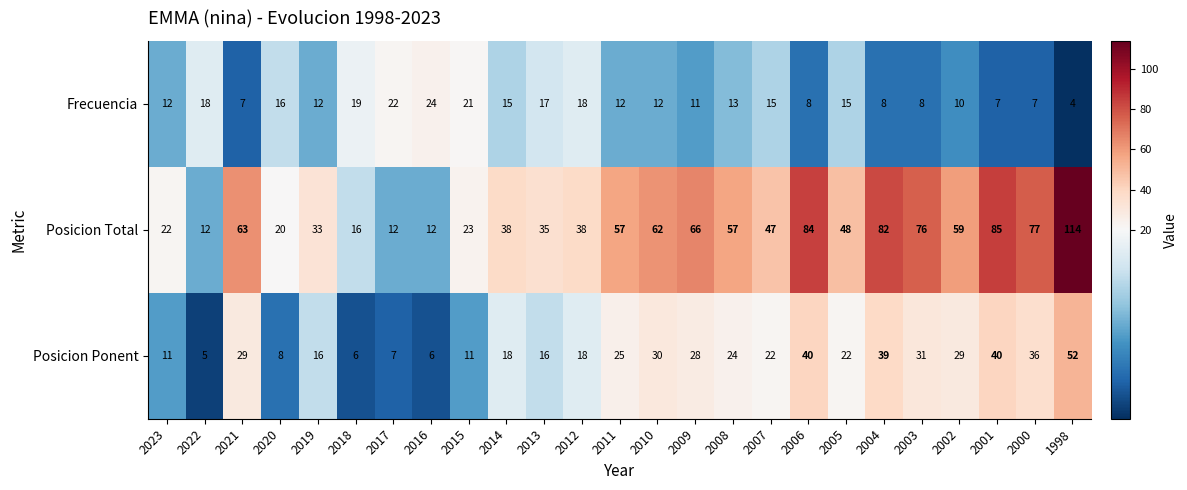

What value does the Frecuencia series have at 2019?

12